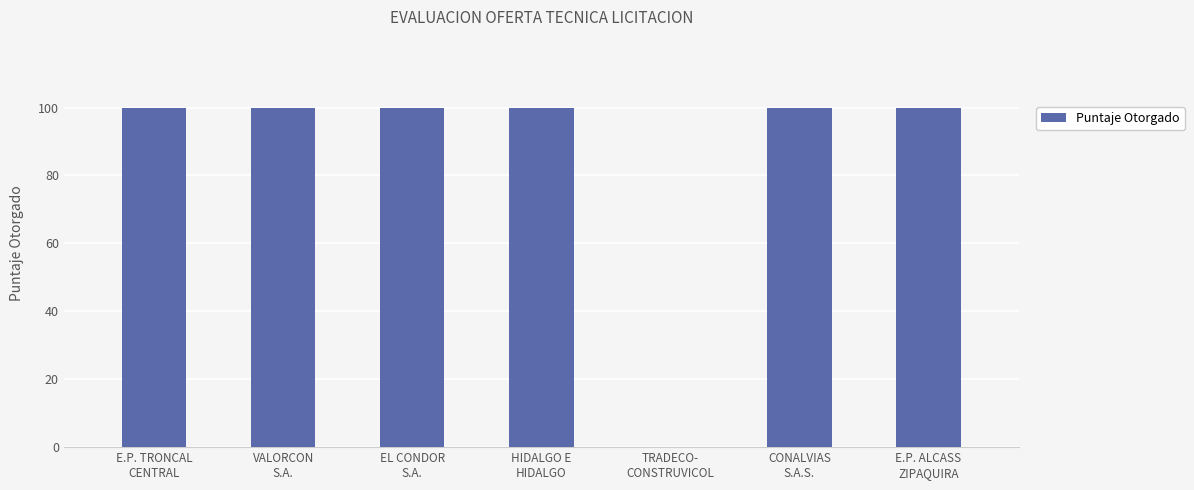

What is the sum of all values?

600